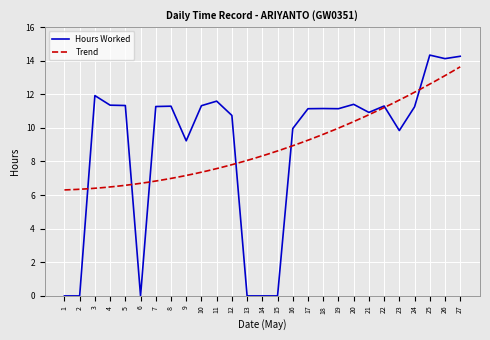

What is the value of the 8th point from the left?

11.3